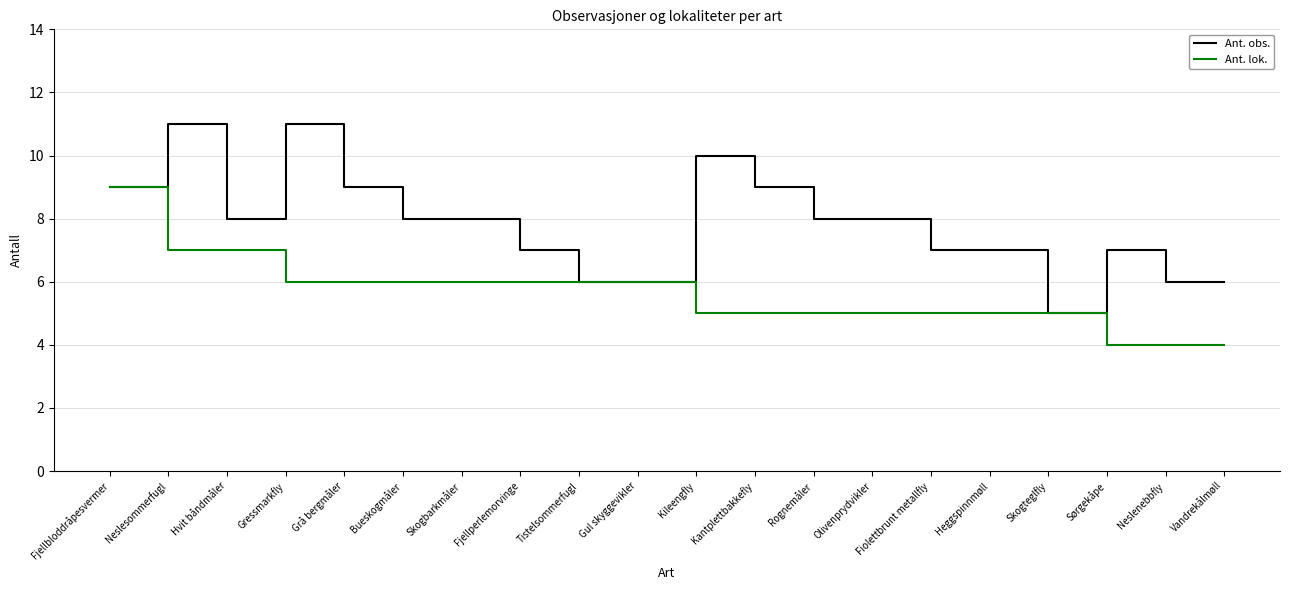

Is the value of Ant. obs. at Grå bergmåler greater than the value of Ant. lok. at Fjellperlemorvinge?

Yes